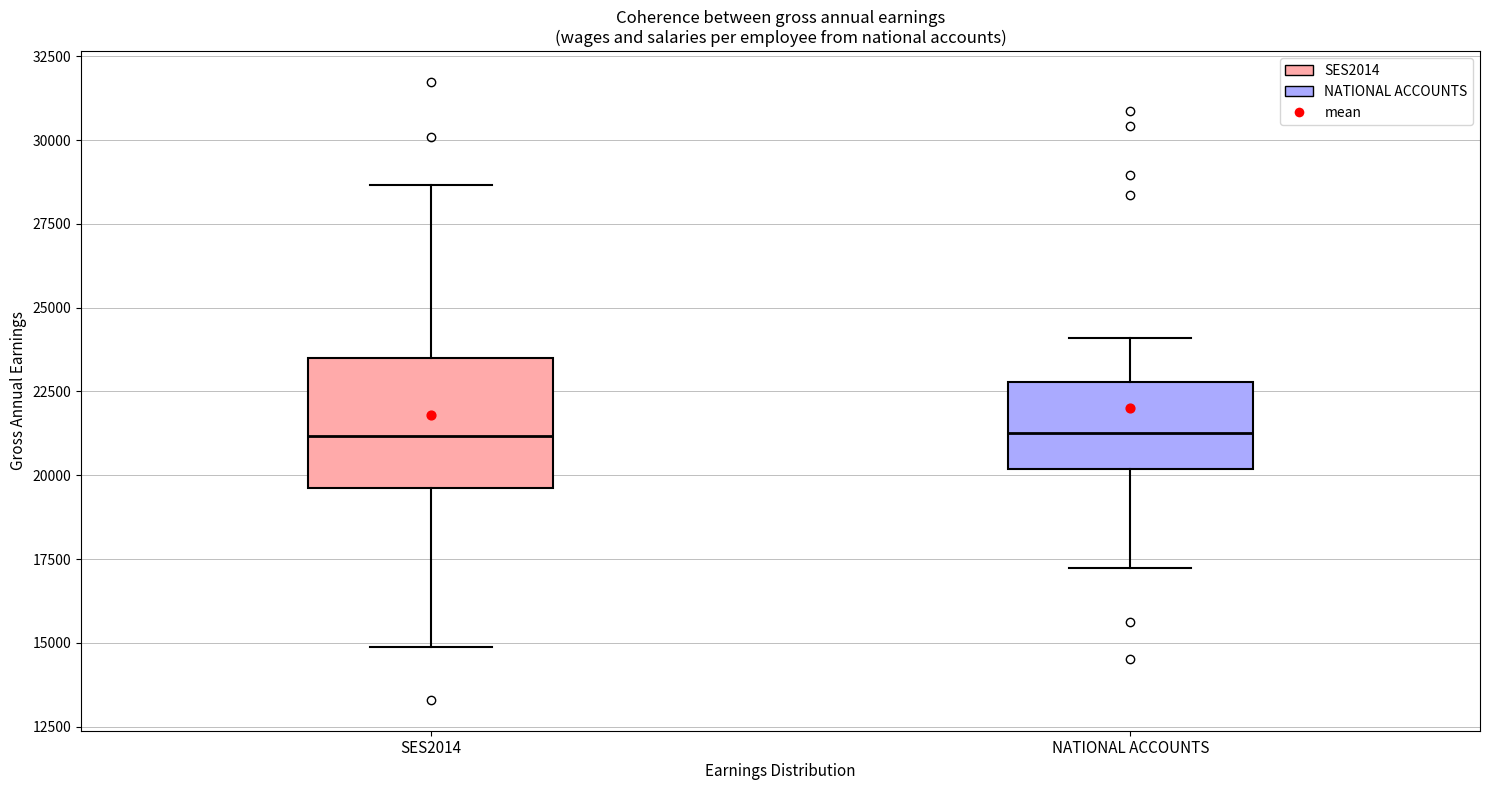

Where is the upper edge of the box for NATIONAL ACCOUNTS on the y-axis? The values are not printed on the chart, so give them approximately, as read against the axis.

23000